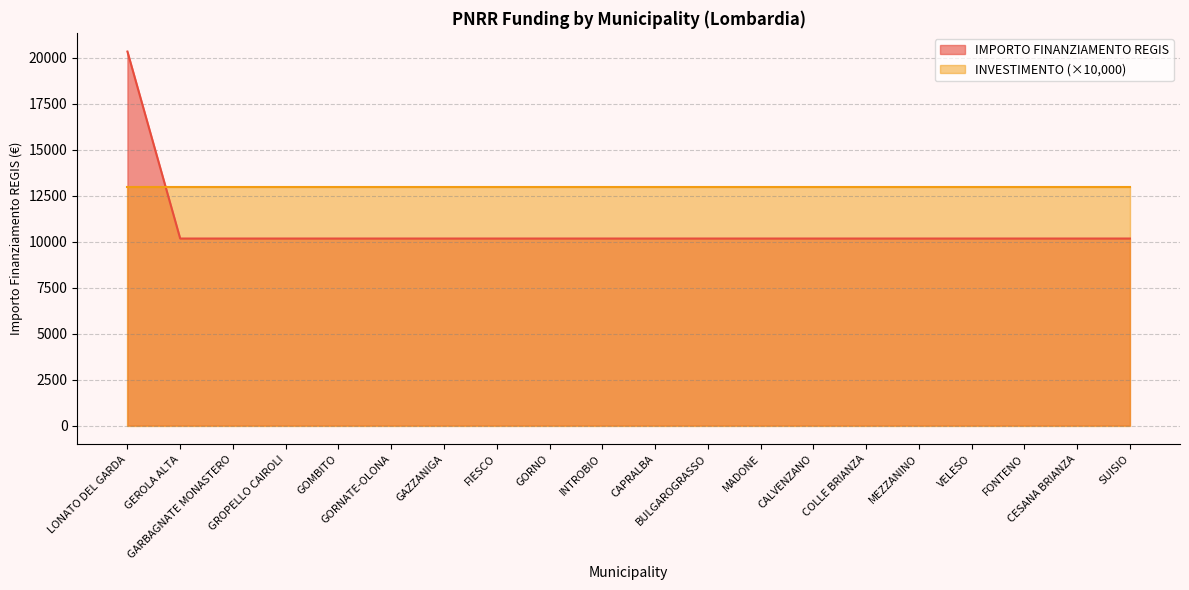

What is the value of the 18th point from the left?

10172